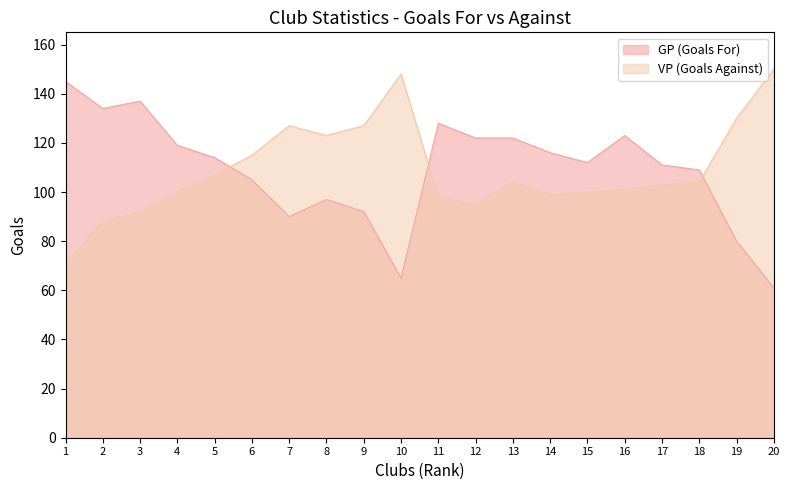

At how many categories does at least one series exceed 68?

20